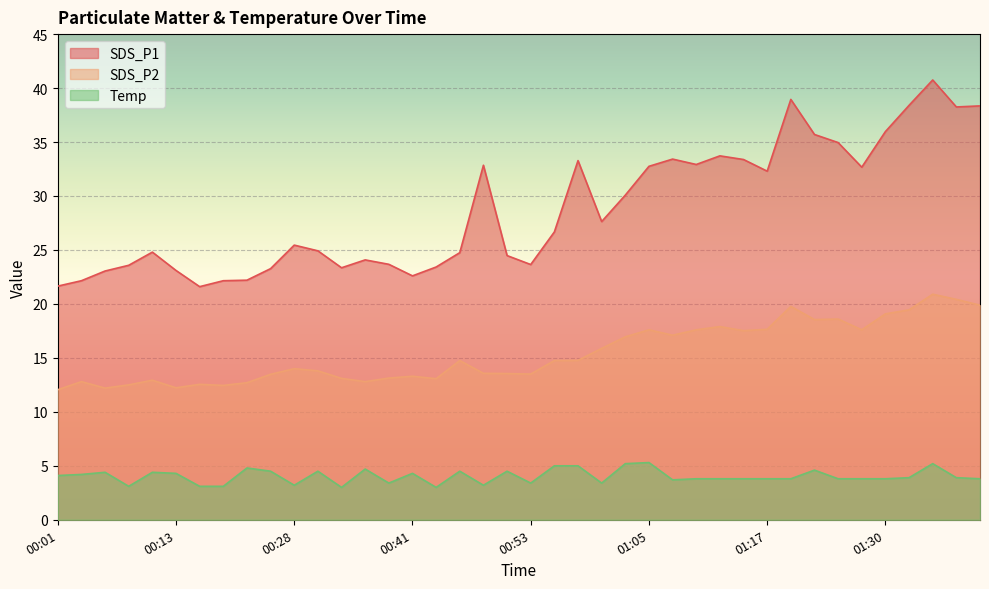

How many data points in Temp are above 3?

38